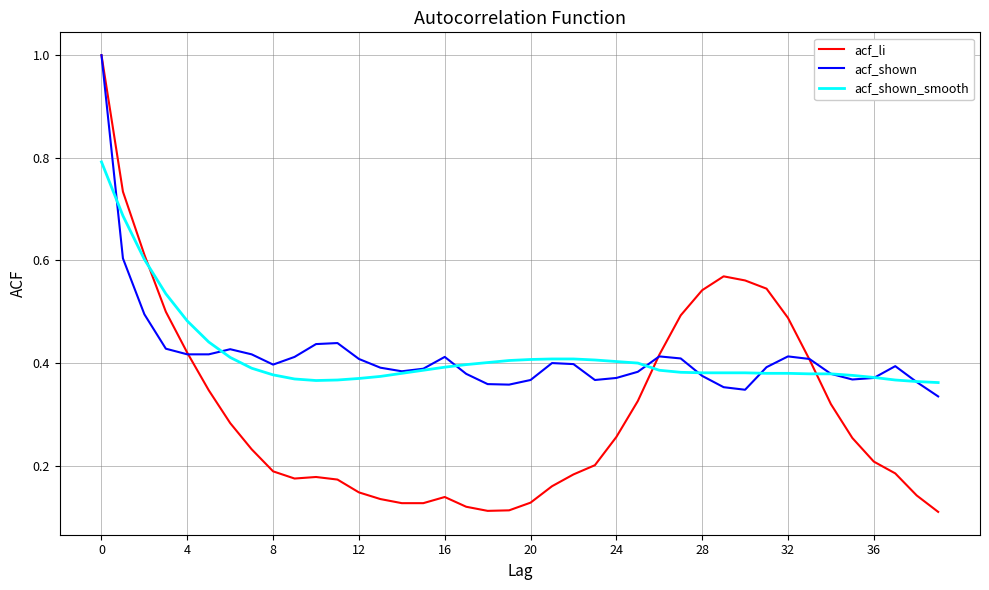

Which series has the widest spread of values?

acf_li